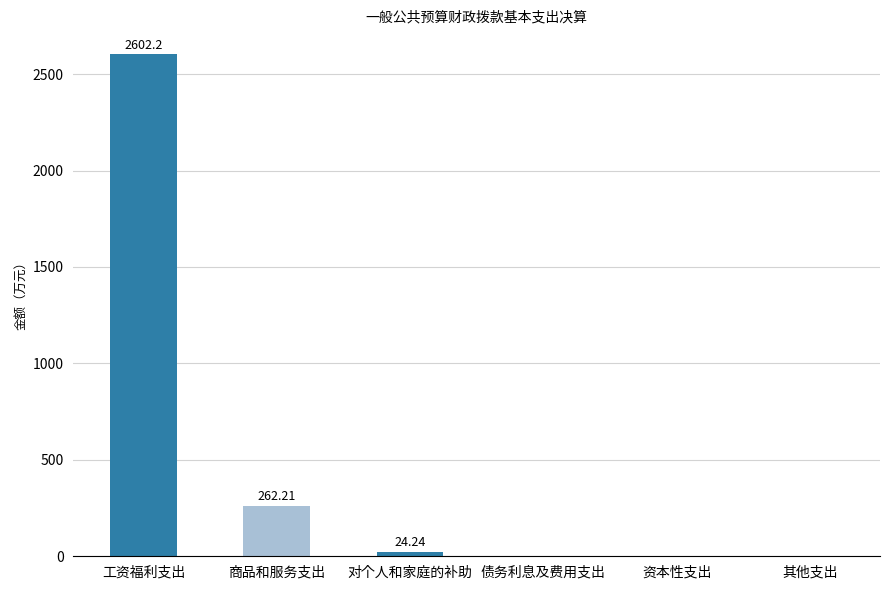

What is the change in value from 工资福利支出 to 资本性支出?

-2602.2